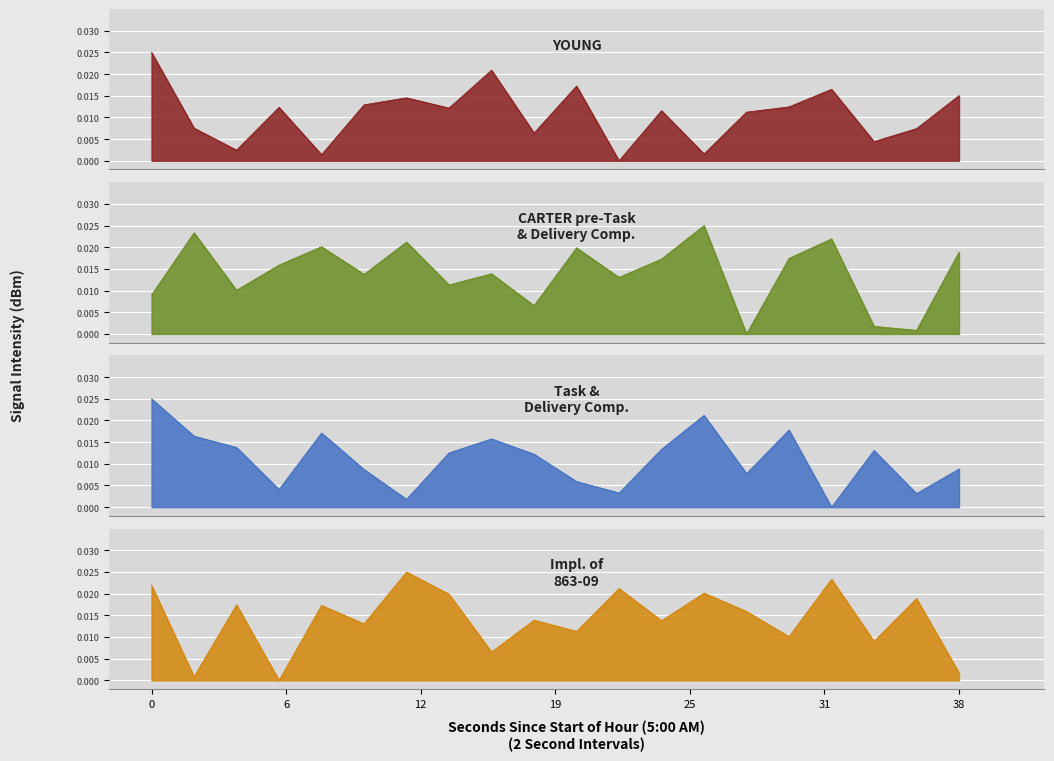

Rank the categories by CARTER pre-Task & Delivery Comp. value from lowest to highest.

28, 36, 34, 18, 0, 4, 14, 22, 10, 16, 6, 24, 30, 38, 20, 8, 12, 32, 2, 26